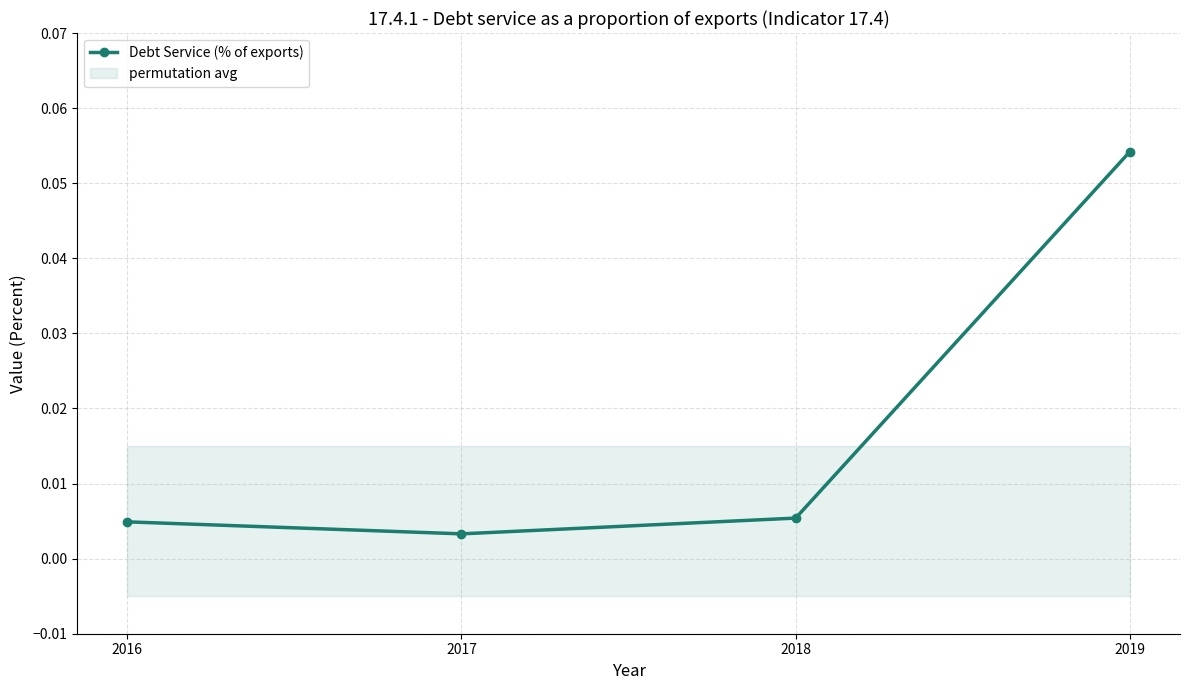

True or false: the data shows 0.1 at 2019.

False